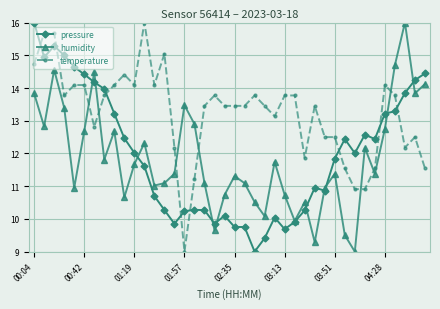

Which series has the largest total across all categories?

temperature